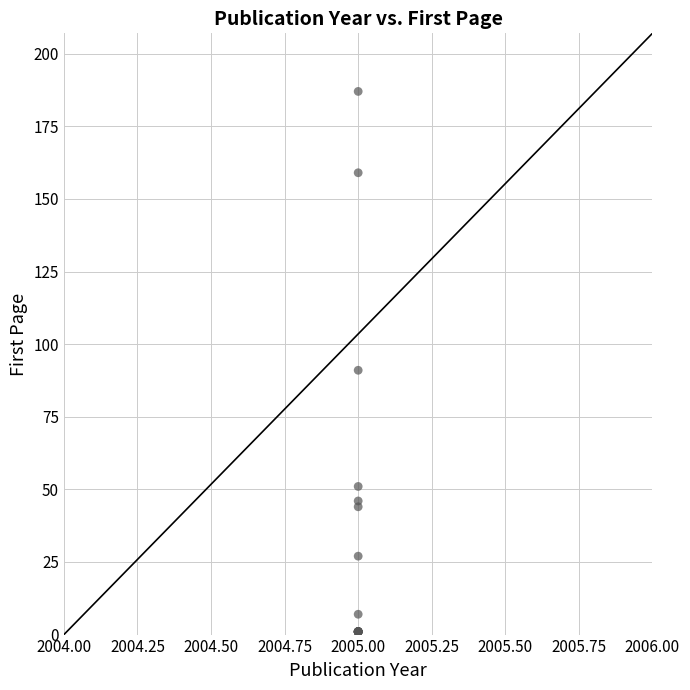

What Y value in the scatter plot is closest to 94?

91